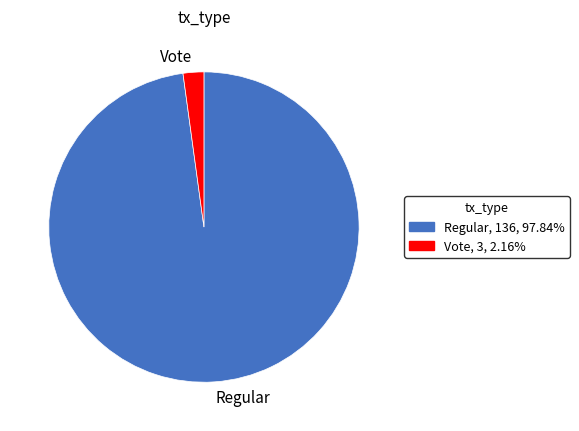

What is the ratio of the value at Regular to the value at Vote?

45.3